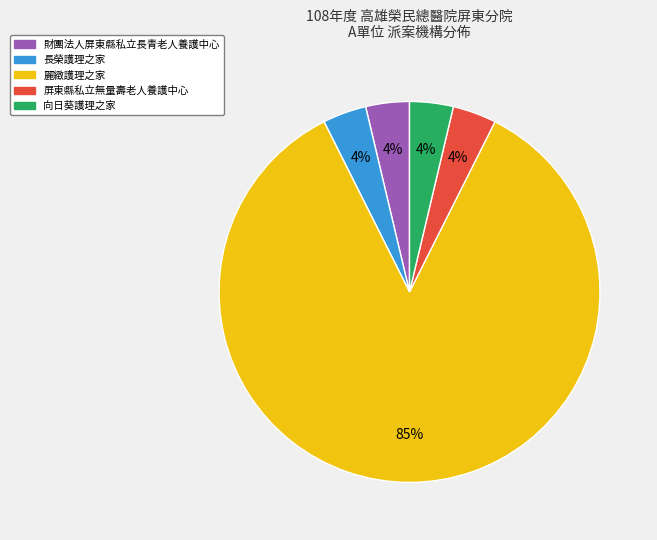

True or false: 屏東縣私立無量壽老人養護中心 accounts for 4% of the total.

True